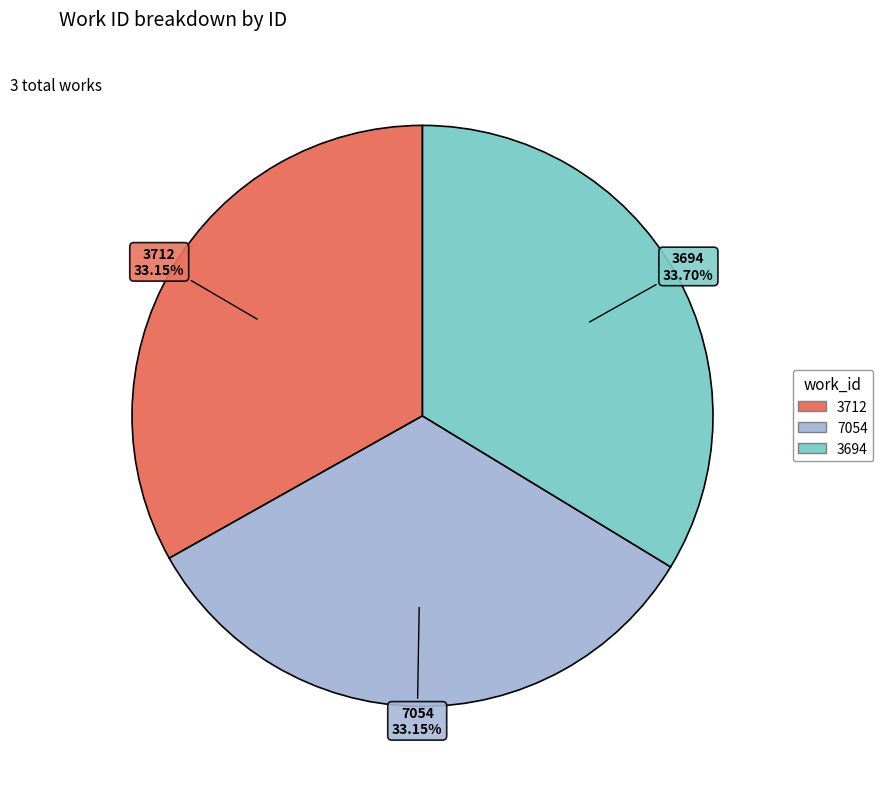

Is there a majority slice in this chart?

No